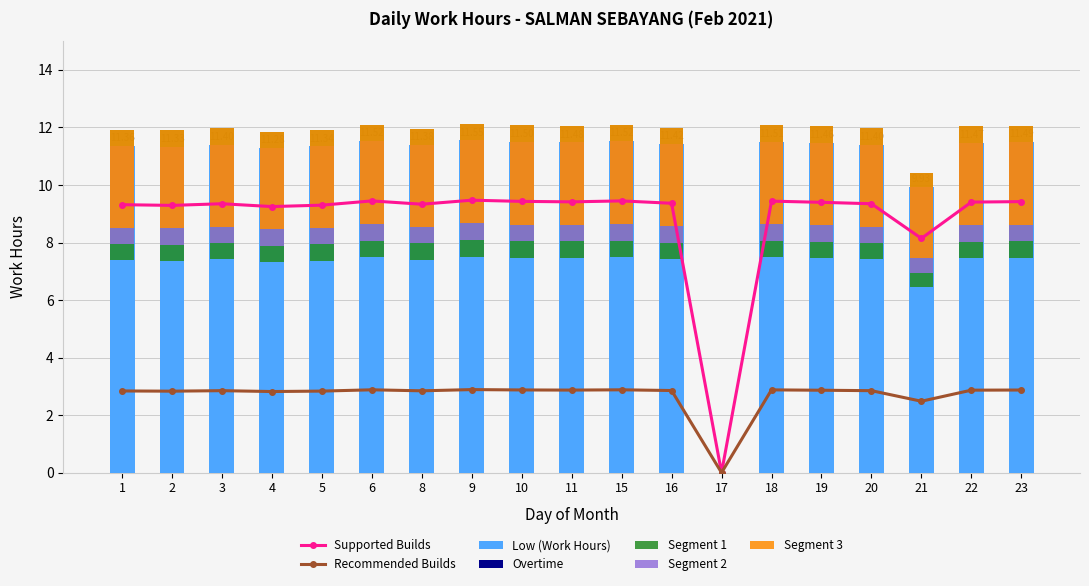

What is the average value?

3.2